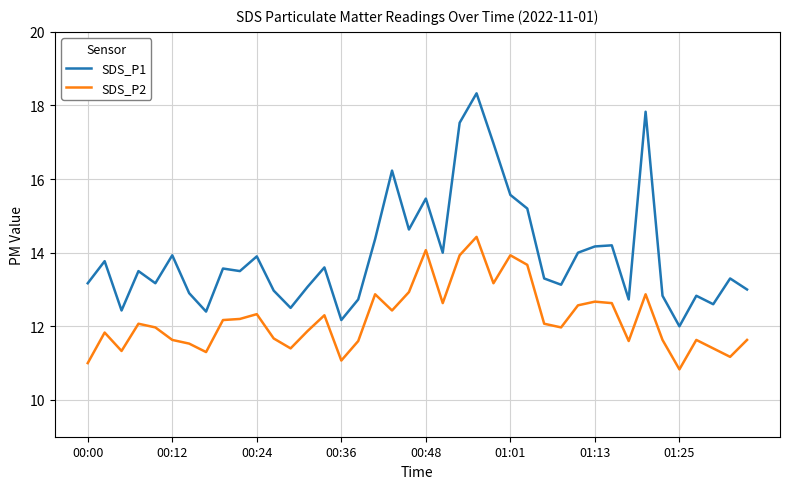

Which series has the widest spread of values?

SDS_P1